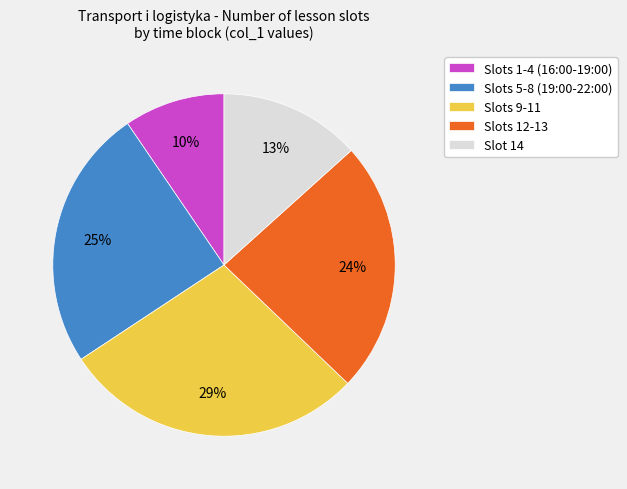

What is the largest slice in the pie chart?

Slots 9-11